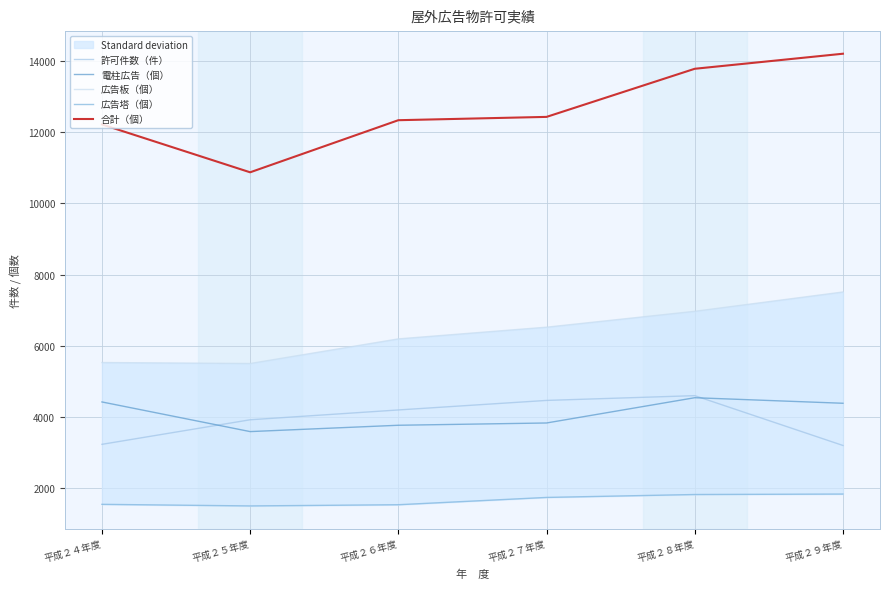

At which category is the sum across all series the highest?

平成２８年度